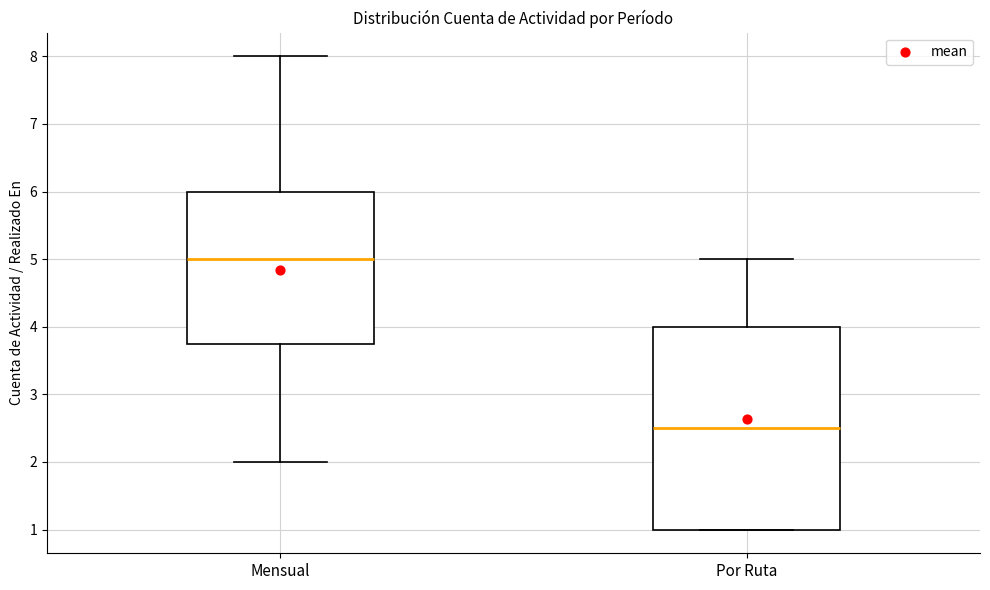

Where is the upper edge of the box for Mensual on the y-axis? The values are not printed on the chart, so give them approximately, as read against the axis.

6.0